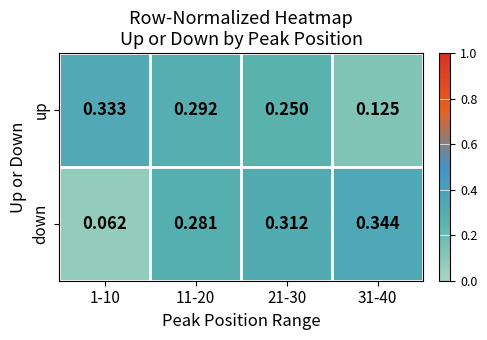

Which series changed the most between 1-10 and 31-40?

down